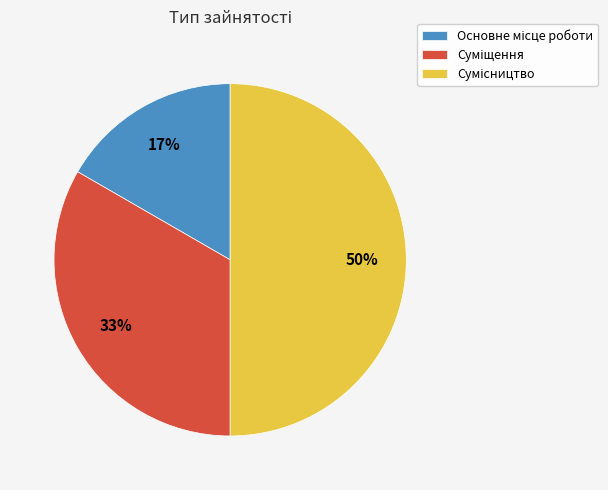

To the nearest percent, what is the average slice percentage?

33%